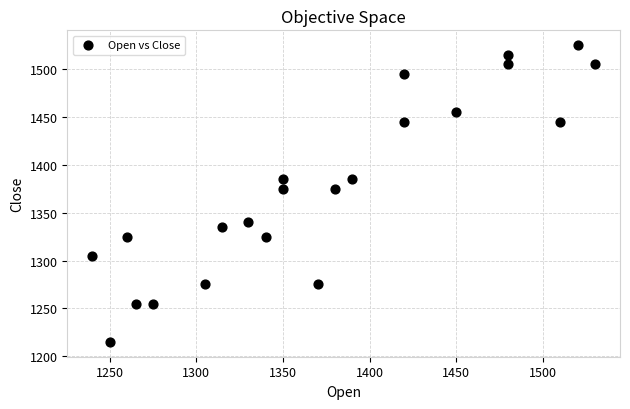

What is the range of Y values (max minus min)?

310